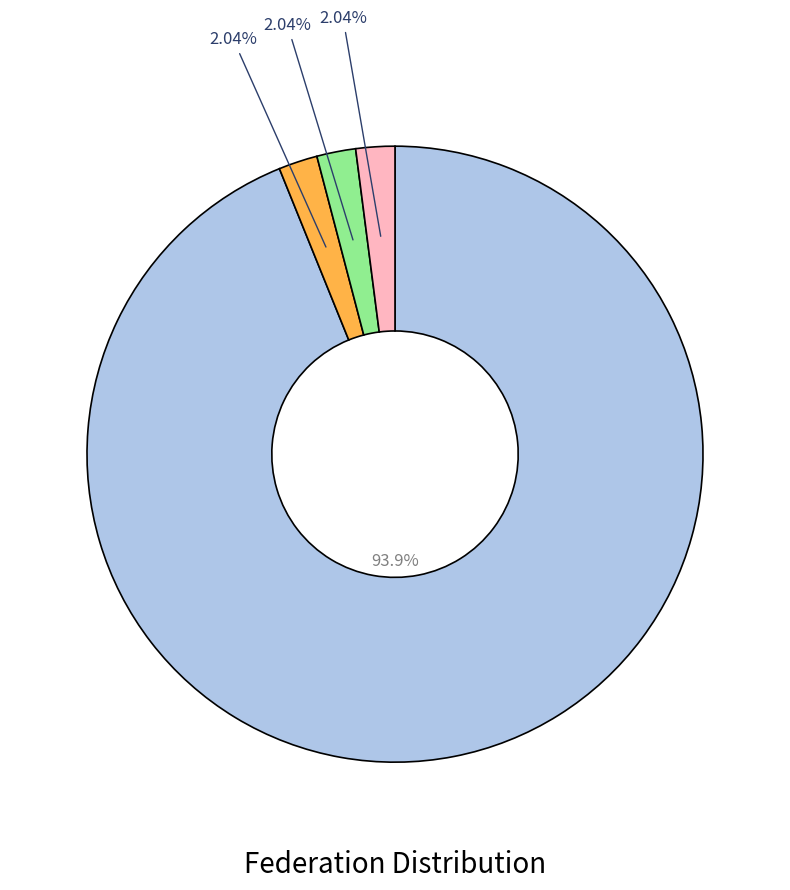

Is there any slice that represents more than half of the pie?

Yes